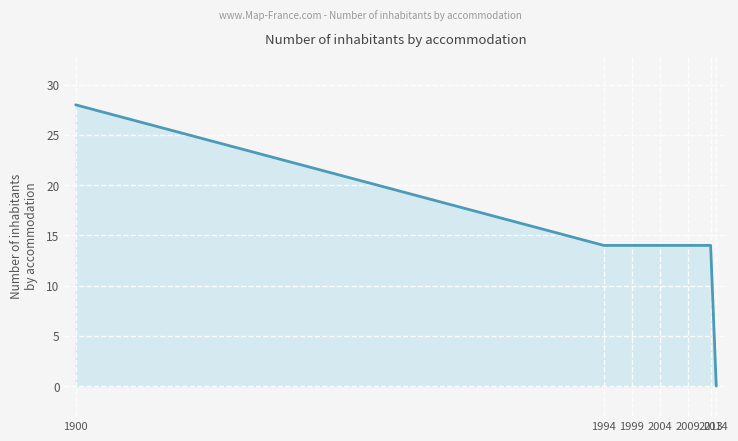

Does the chart display data point markers on the line(s)?

No